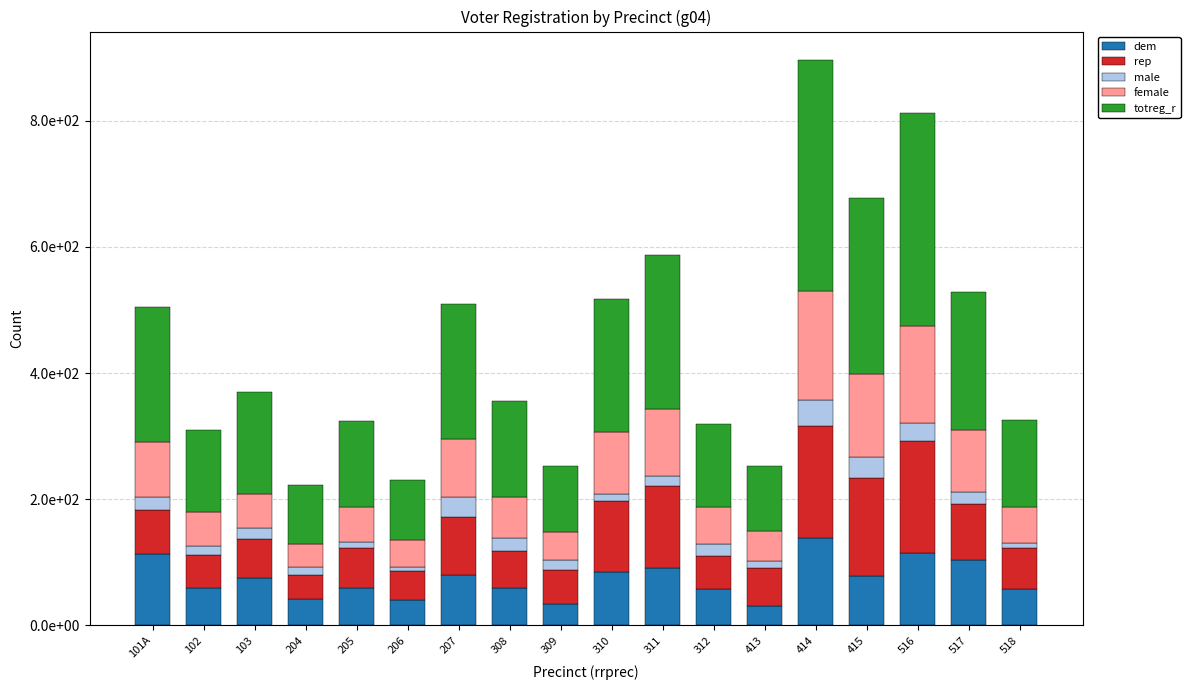

At how many categories does at least one series exceed 31?

18